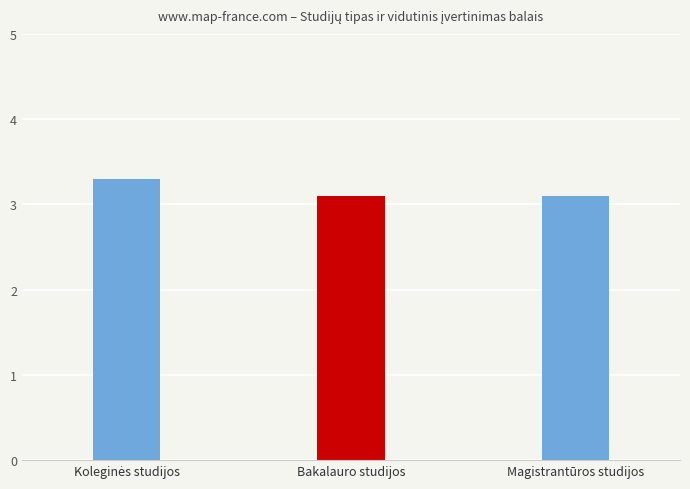

How many bars are there in total?

3